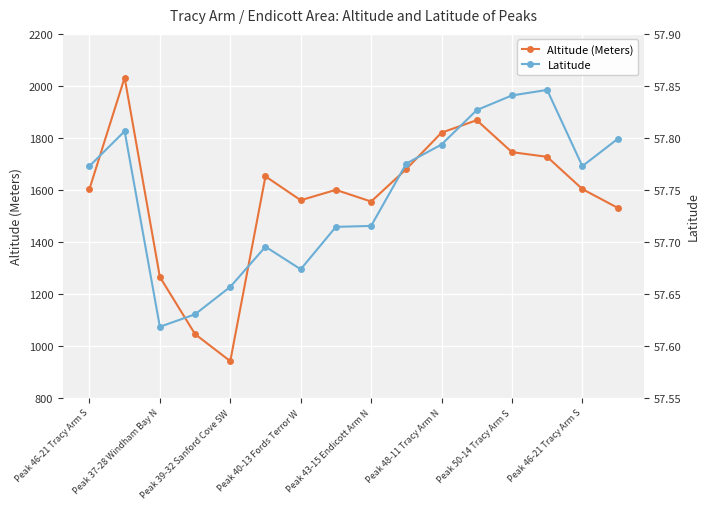

How many data points in Altitude (Meters) are less than 1603?

7